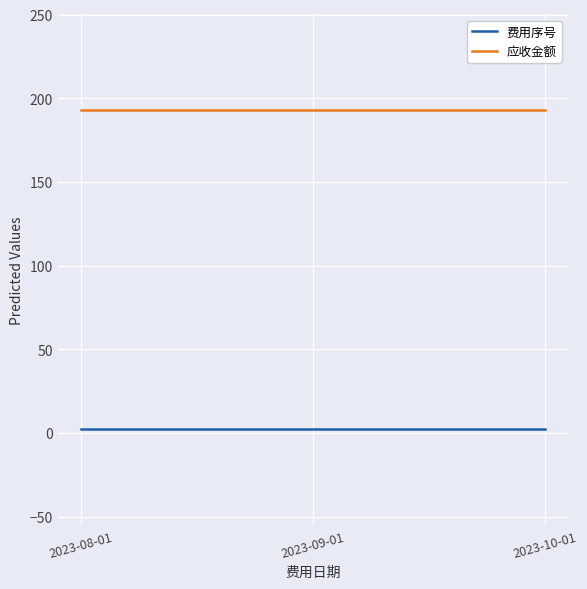

How many categories are shown in the chart?

3